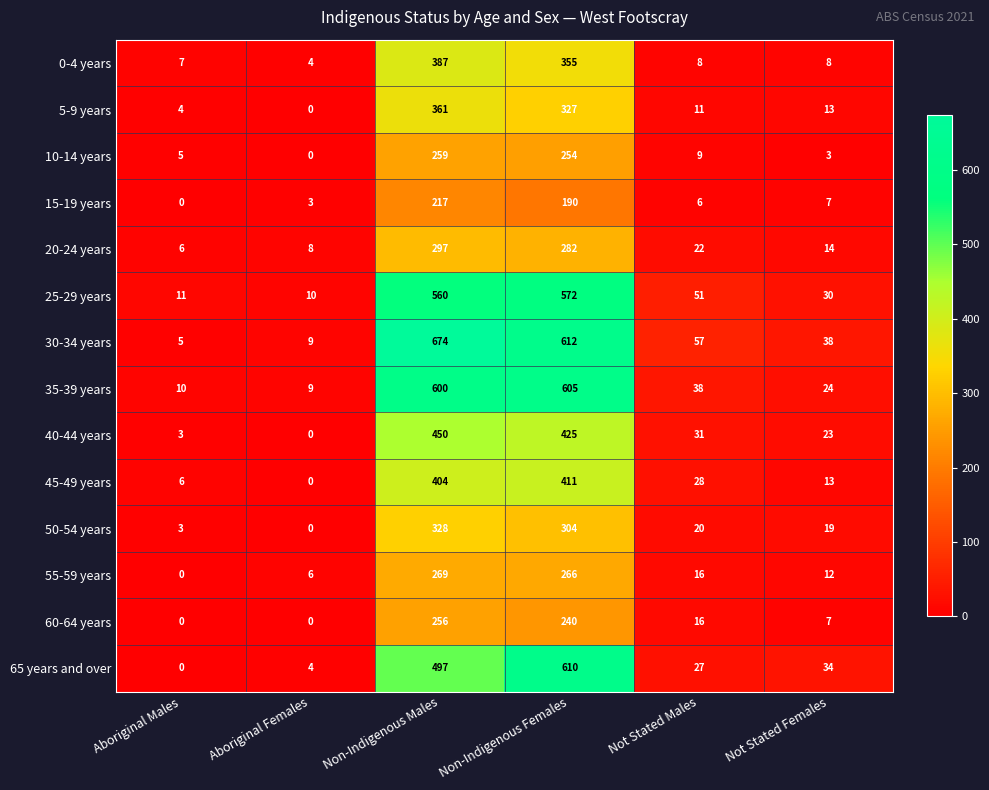

At which category is the sum across all series the highest?

Non-Indigenous Males